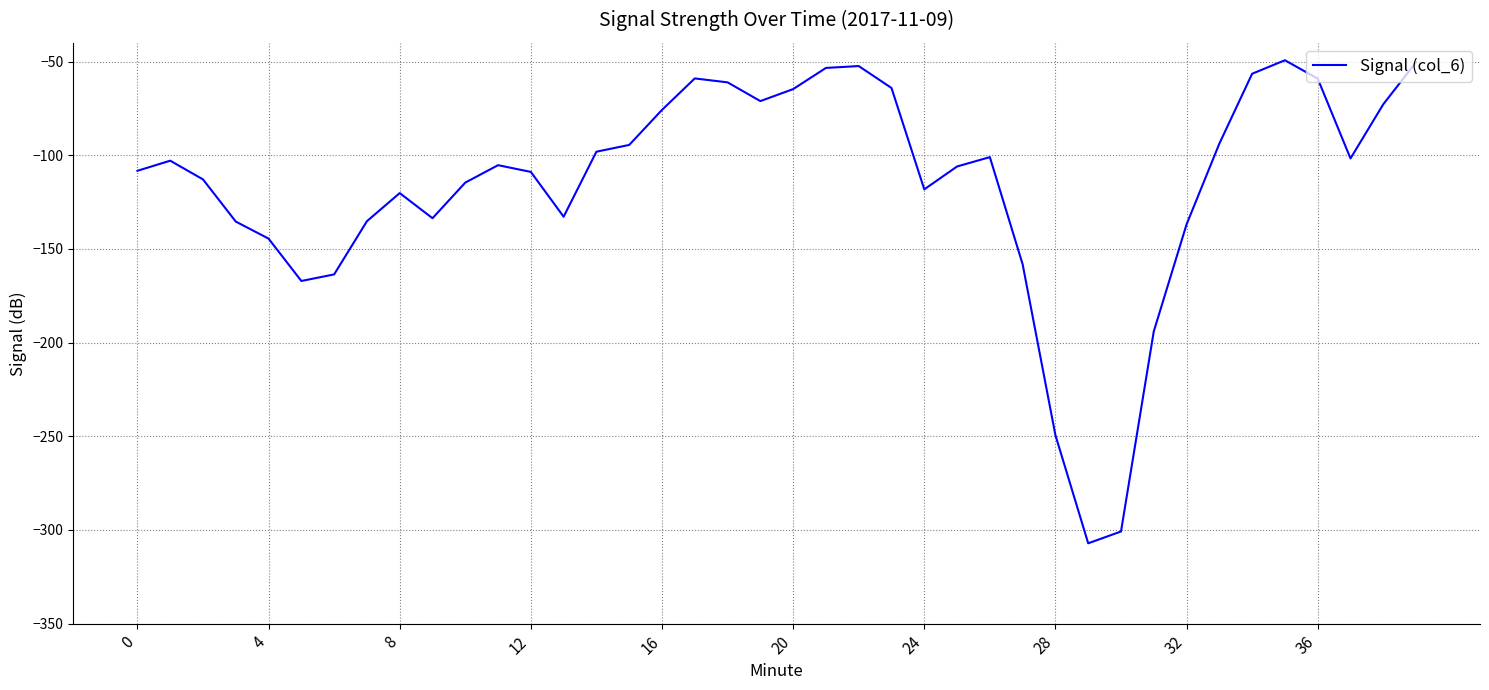

What is the minimum value shown in the chart?

-307.1